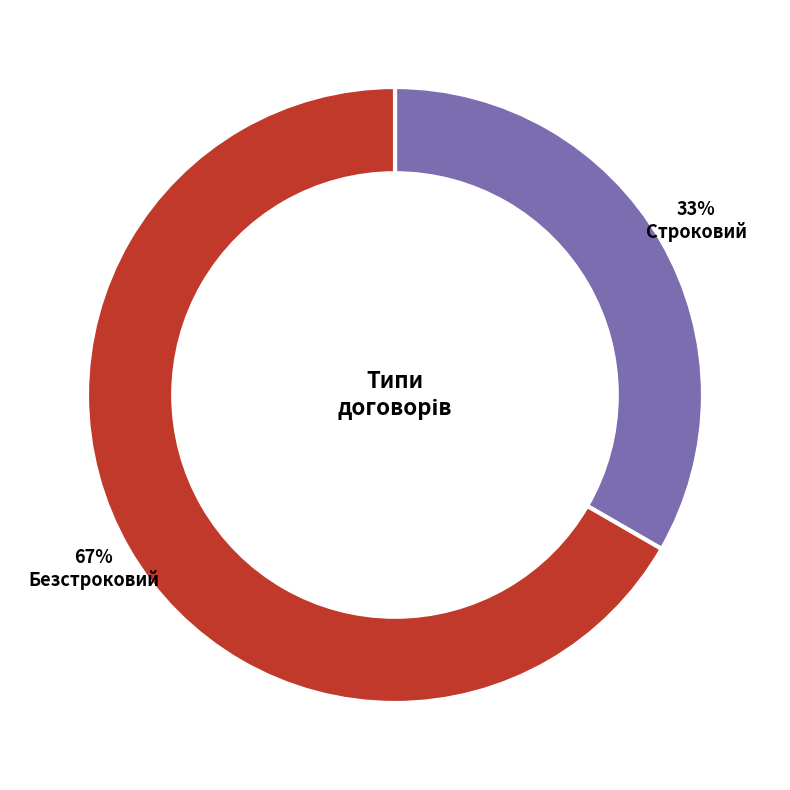

Is there any slice that represents more than half of the pie?

Yes